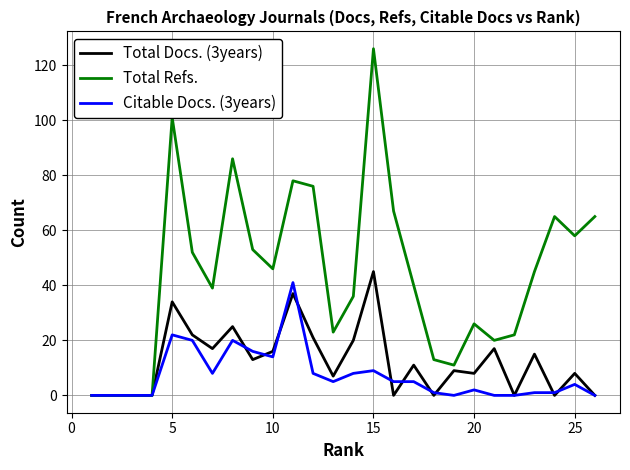

How many interior local peaks does the Total Docs. (3years) series have?

9